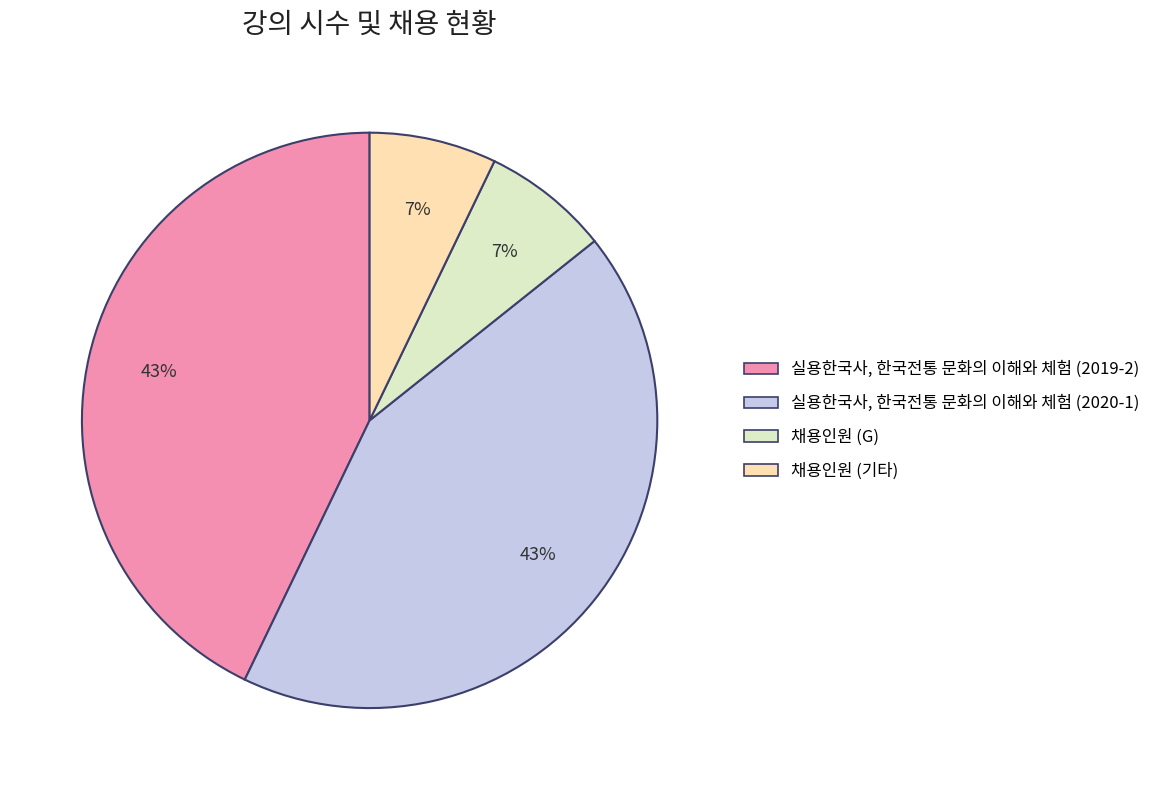

To the nearest percent, what portion does 채용인원 (G) represent?

7%